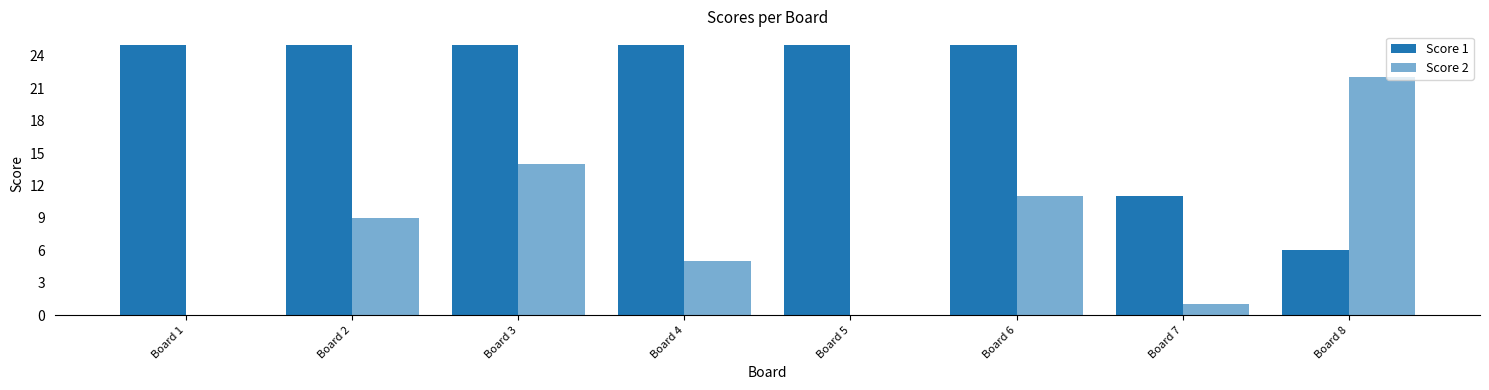

What value does the Score 2 series have at Board 4?

5